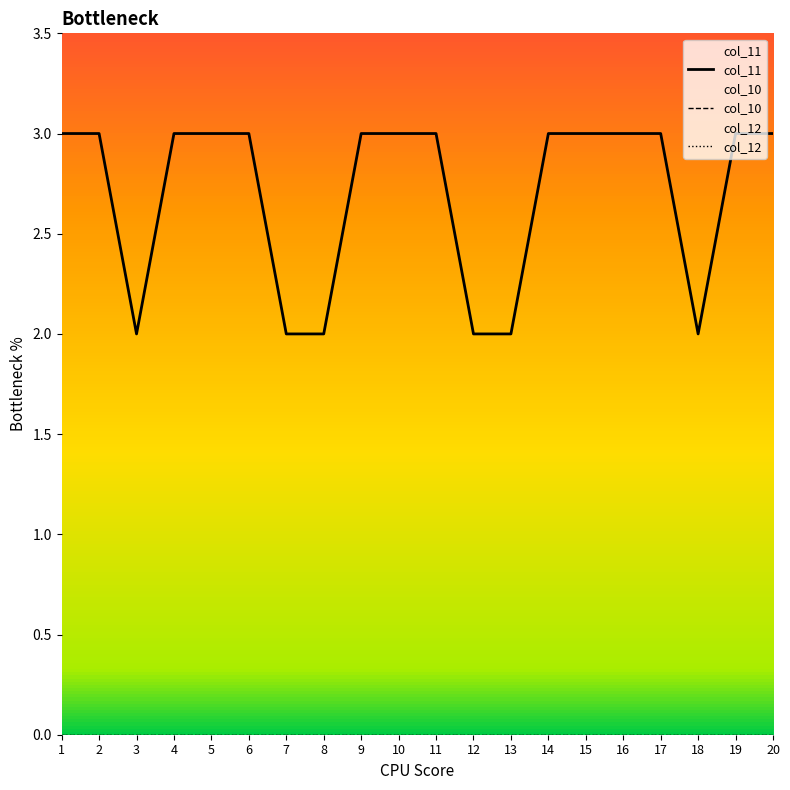

Reading right to left, extract all data points from this chart.

col_11: 20=3	19=3	18=2	17=3	16=3	15=3	14=3	13=2	12=2	11=3	10=3	9=3	8=2	7=2	6=3	5=3	4=3	3=2	2=3	1=3
col_10: 20=0	19=0	18=0	17=0	16=0	15=0	14=0	13=0	12=0	11=0	10=0	9=0	8=0	7=0	6=0	5=0	4=0	3=0	2=0	1=0
col_12: 20=0	19=0	18=0	17=0	16=0	15=0	14=0	13=0	12=0	11=0	10=0	9=0	8=0	7=0	6=0	5=0	4=0	3=0	2=0	1=0